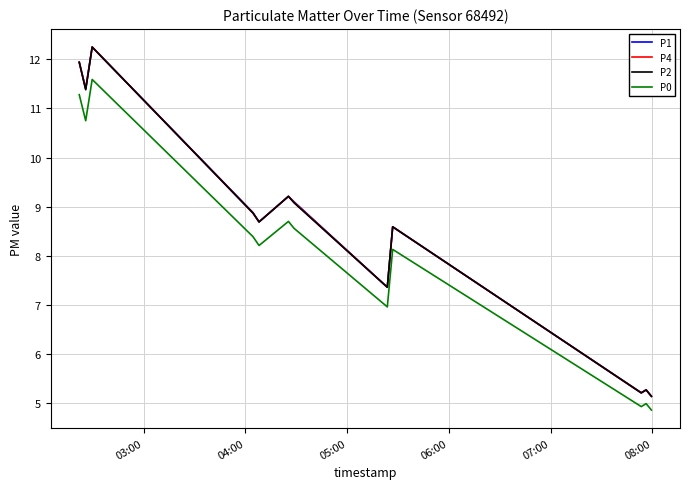

What is the minimum value shown in the chart?

4.9